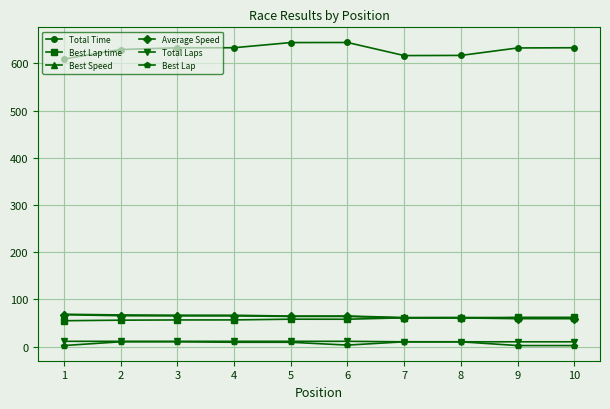

How many values in the Total Laps series are below 11?

4